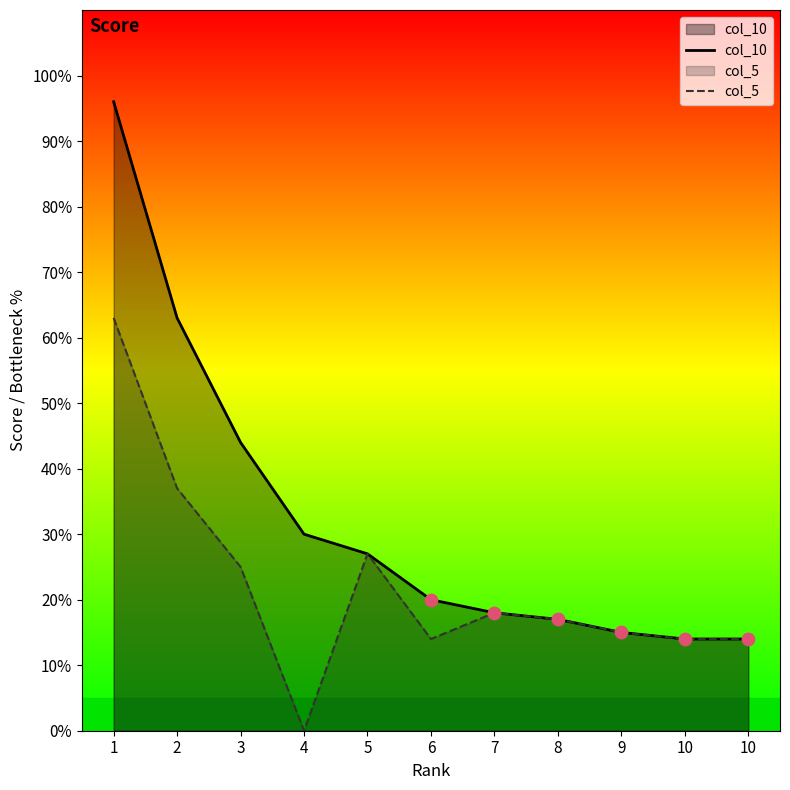

Which series reaches the maximum Y coordinate?

col_10